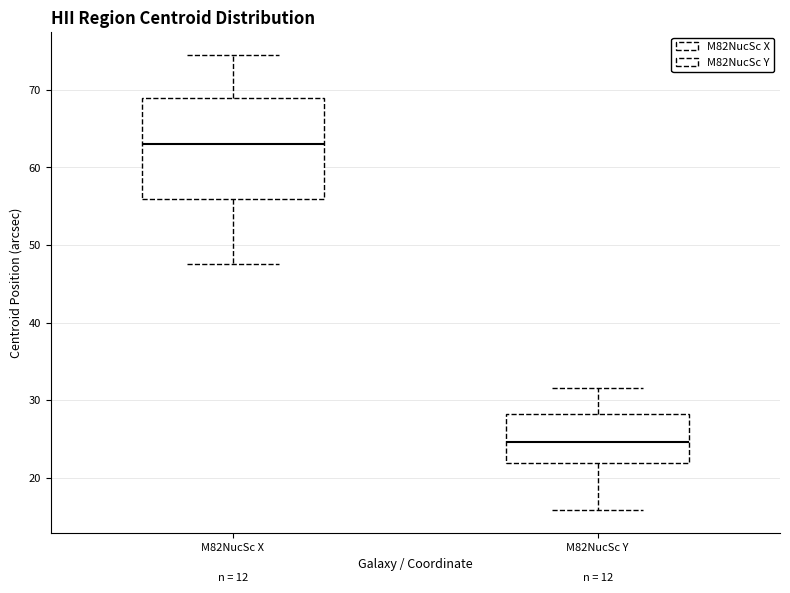

Which box's median line is the highest?

M82NucSc X